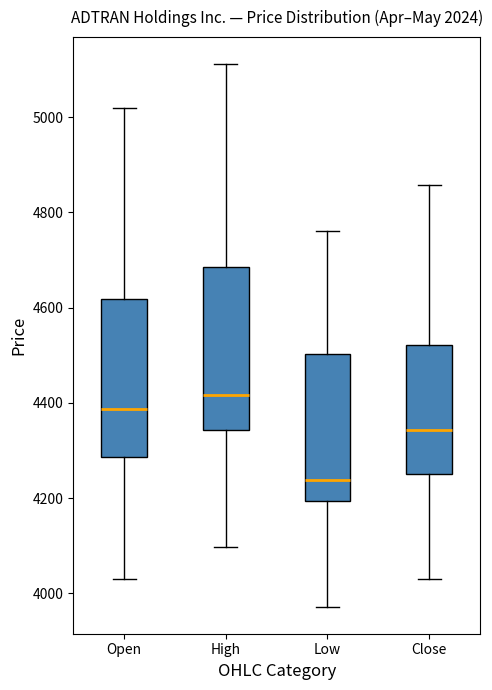

Reading left to right, transcribe this box plot: for each box, give where its median line is, the range the box spans, and where its two whiskers end, as read against the y-axis. The values are not printed on the chart, so give them approximately, as read against the axis.

Open: median 4380, box 4280 to 4620, whiskers 4020 to 5020
High: median 4420, box 4340 to 4680, whiskers 4100 to 5120
Low: median 4240, box 4200 to 4500, whiskers 3980 to 4760
Close: median 4340, box 4260 to 4520, whiskers 4040 to 4860